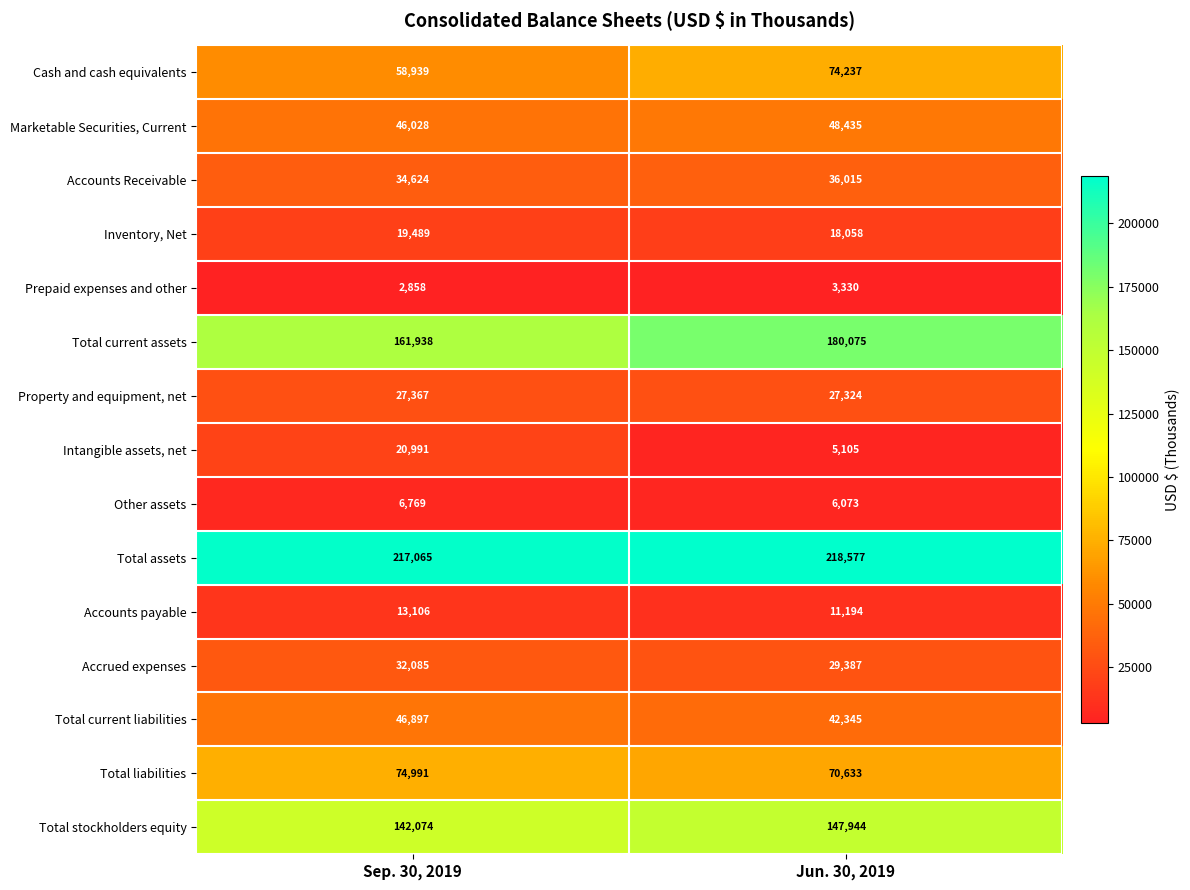

List the labels in order of Total current assets value, largest first.

Jun. 30, 2019, Sep. 30, 2019